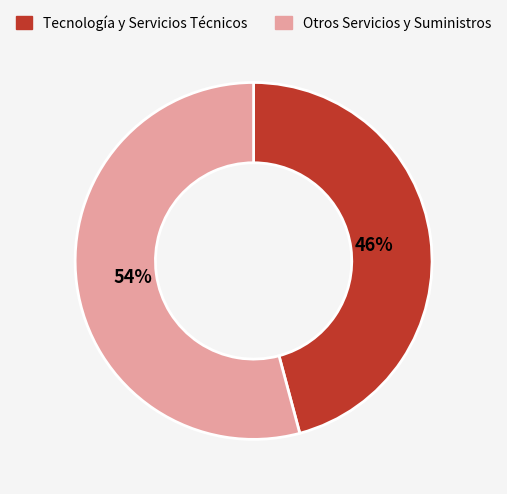

Does any single category account for the majority?

Yes